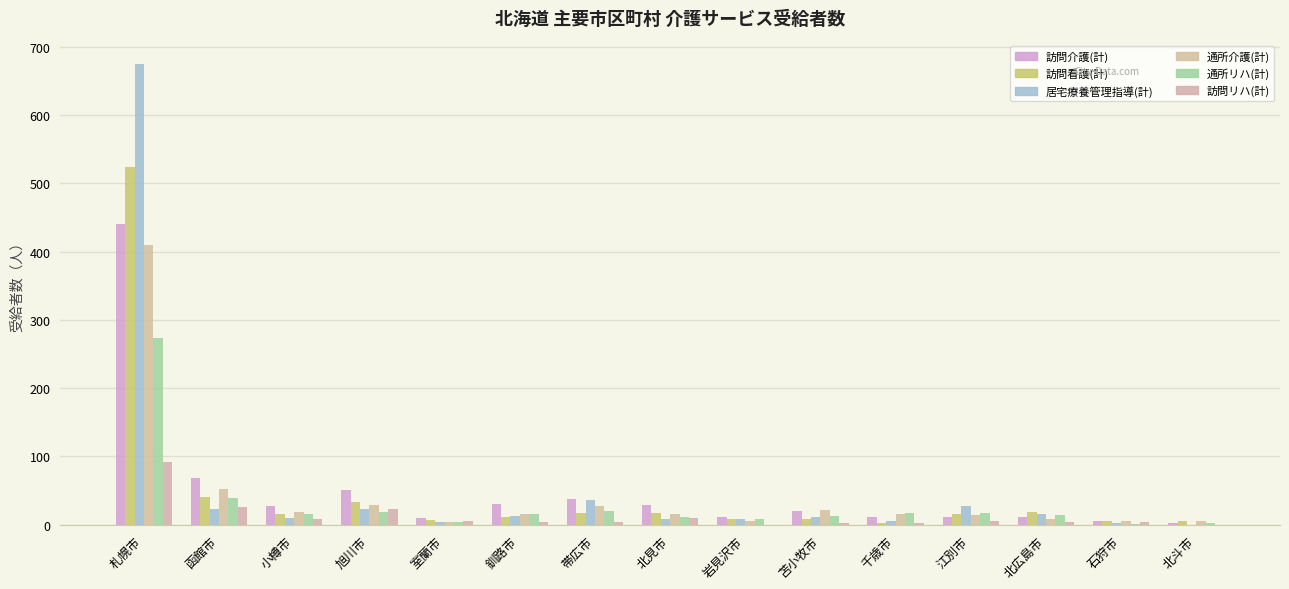

How many series are shown in this chart?

6